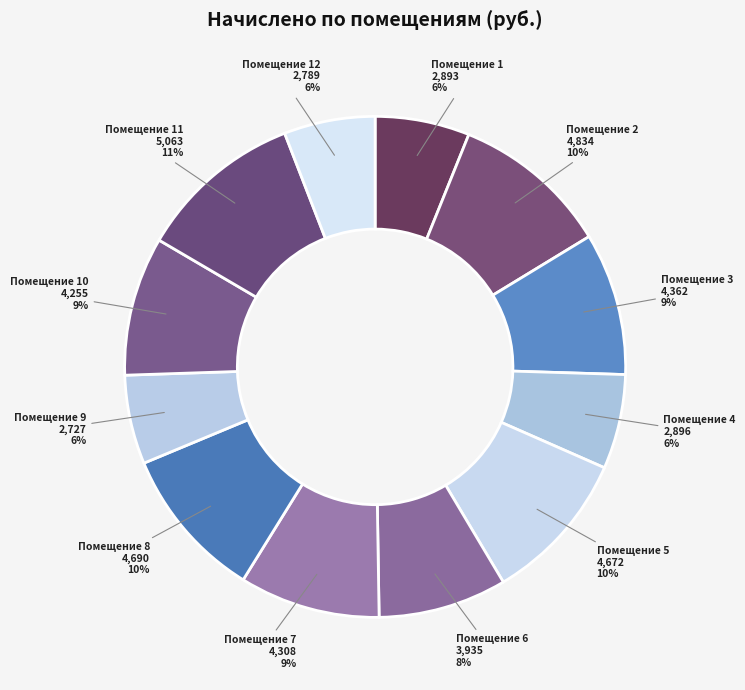

Which has a higher value, Помещение 4 or Помещение 8?

Помещение 8